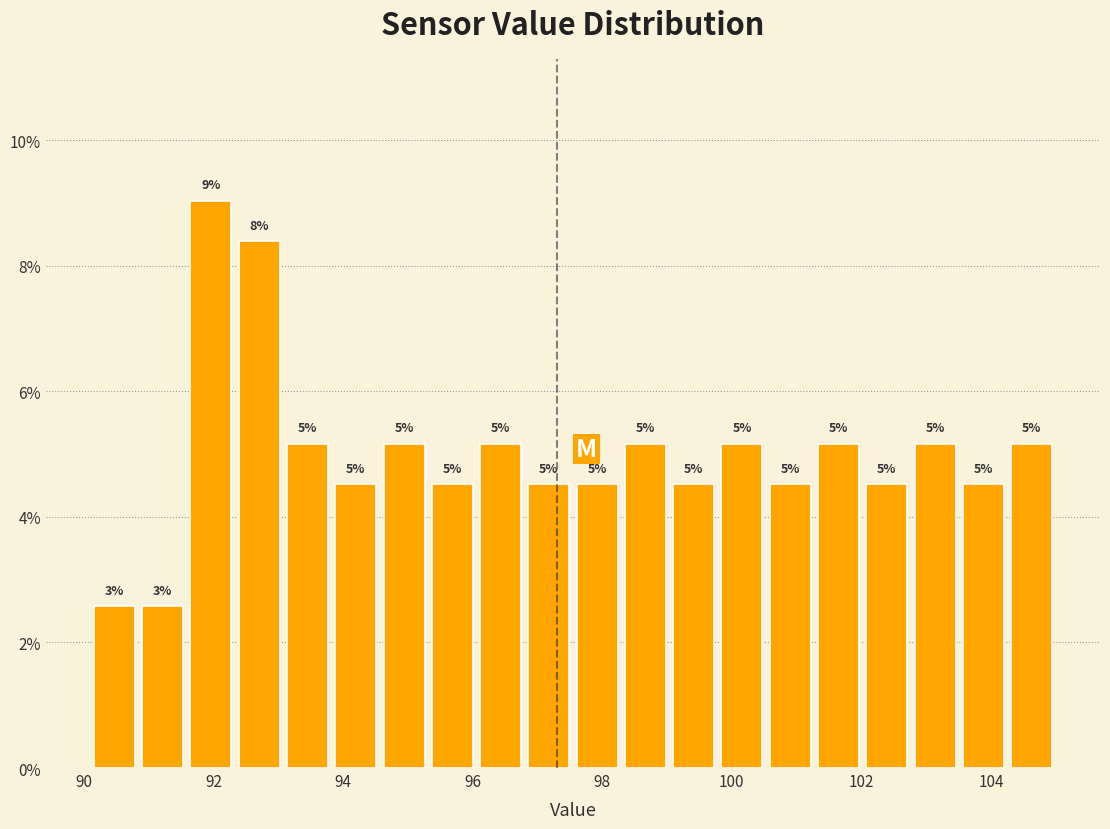

Around what value on the x-axis is the tallest bar? Give the approximate position of its centre, as read against the axis.

92.0